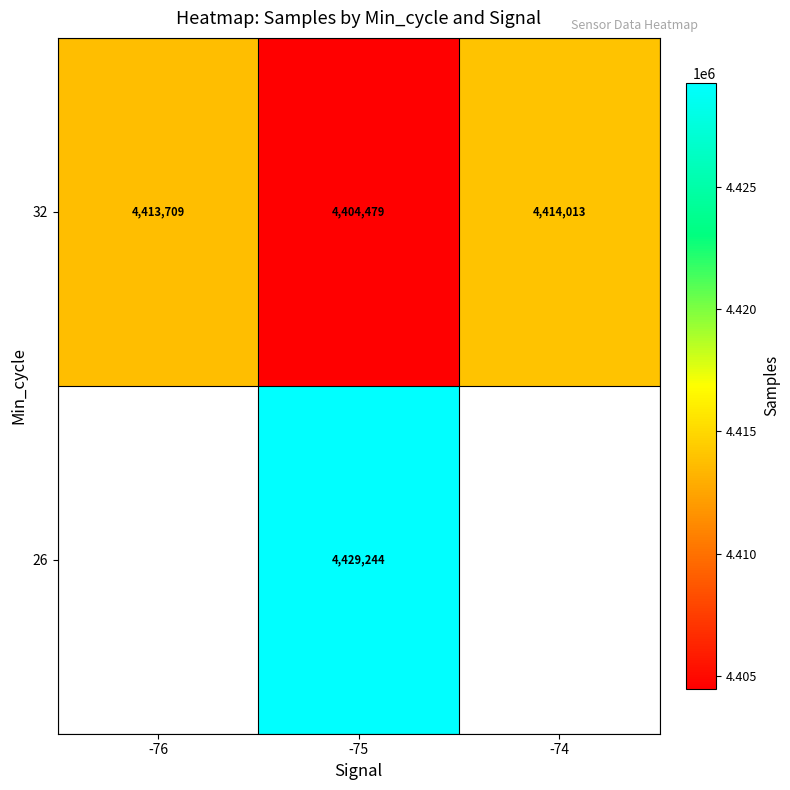

How many series are shown in this chart?

2